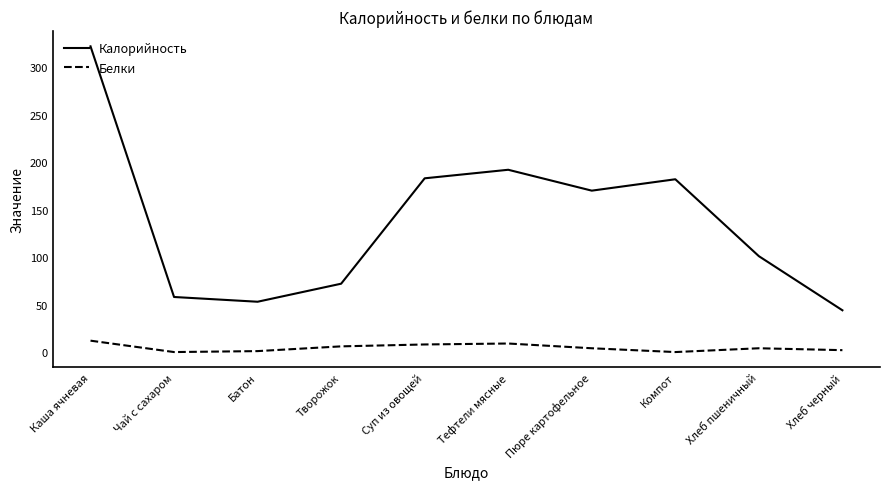

What is the spread (max minus min) of values at Тефтели мясные?

183